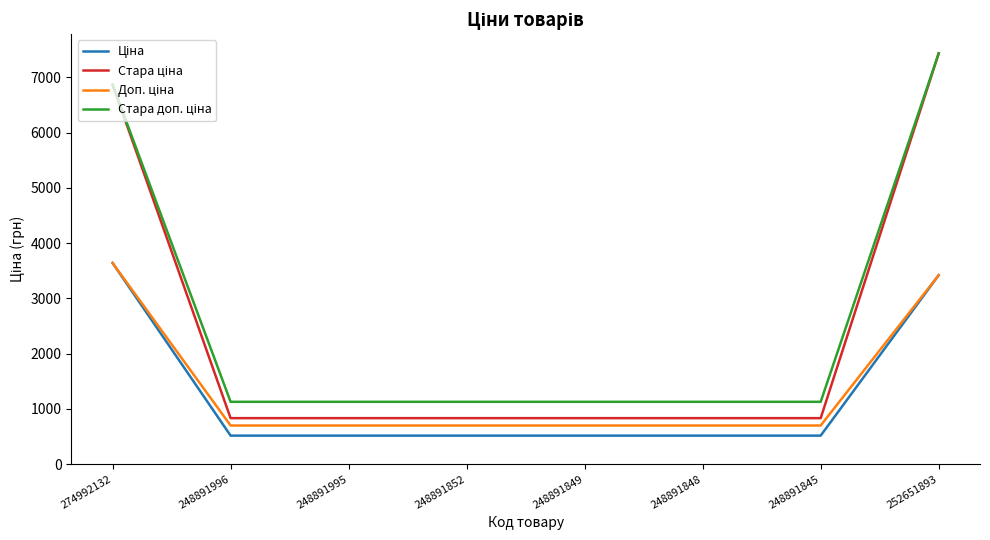

What position from the right is 248891852?

5